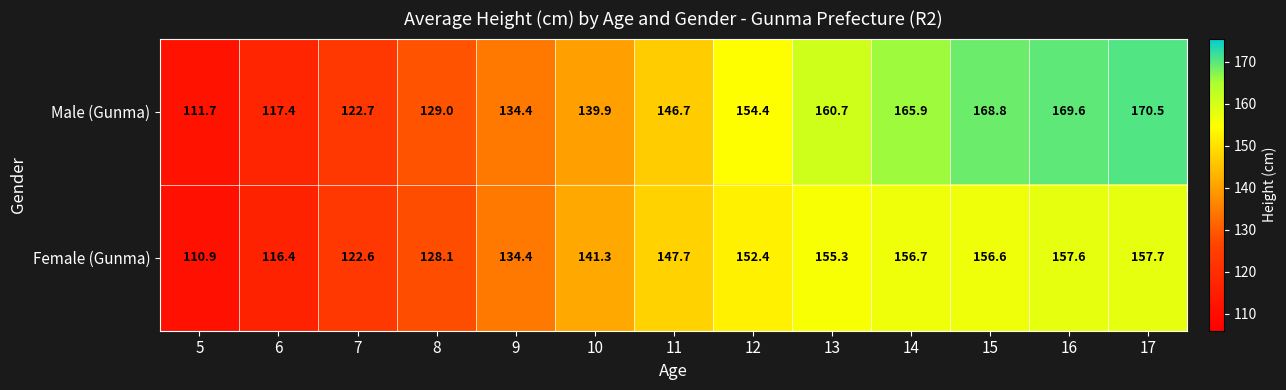

Reading left to right, list all the values displayed in this chart.

Male (Gunma): 5=111.7	6=117.4	7=122.7	8=129.0	9=134.4	10=139.9	11=146.7	12=154.4	13=160.7	14=165.9	15=168.8	16=169.6	17=170.5
Female (Gunma): 5=110.9	6=116.4	7=122.6	8=128.1	9=134.4	10=141.3	11=147.7	12=152.4	13=155.3	14=156.7	15=156.6	16=157.6	17=157.7